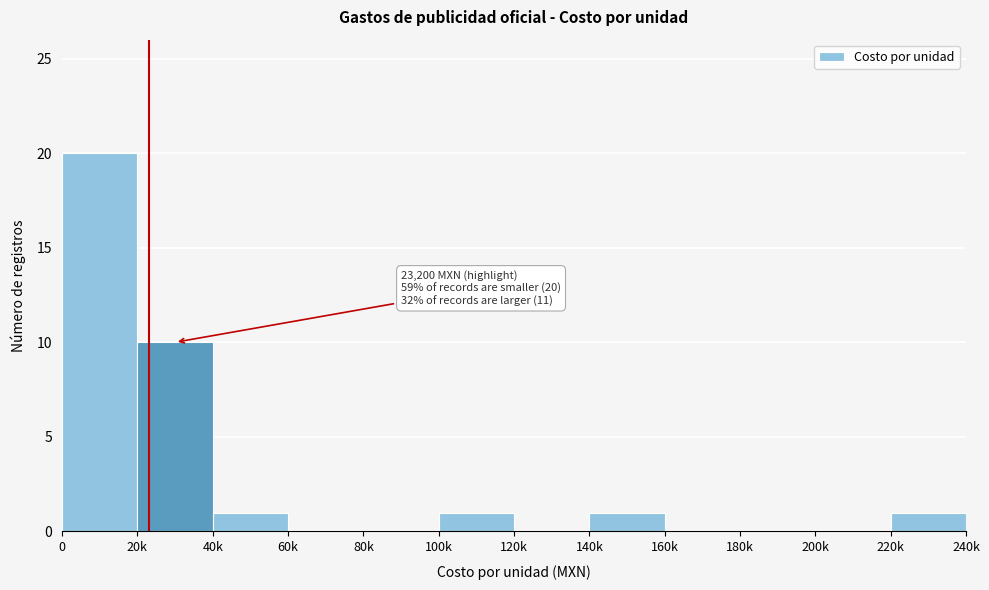

Reading left to right, transcribe all the data shown in this chart.

0=20	20k=10	40k=1	60k=0	80k=0	100k=1	120k=0	140k=1	160k=0	180k=0	200k=0	220k=1